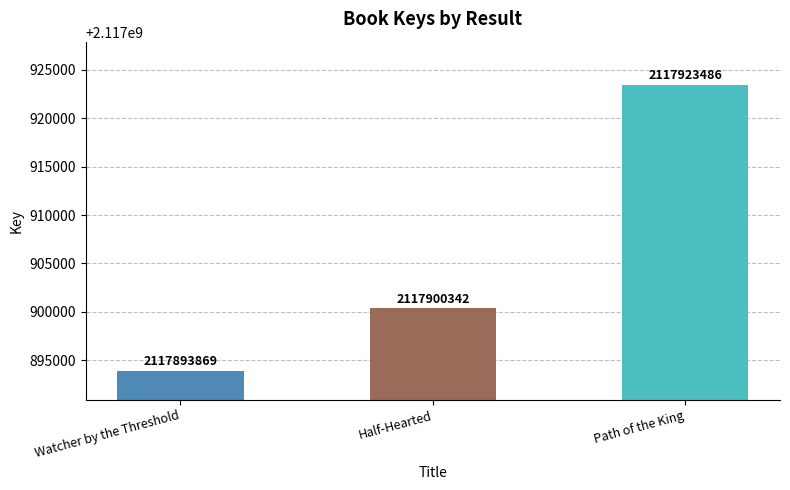

How many data points are less than 2117900342?

1